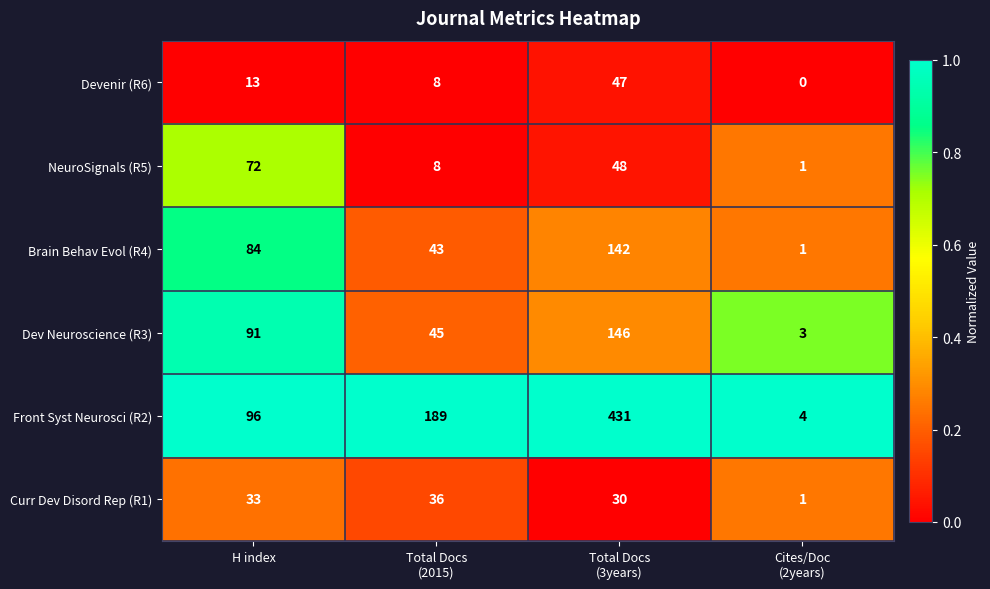

Count the number of data series in this chart.

6